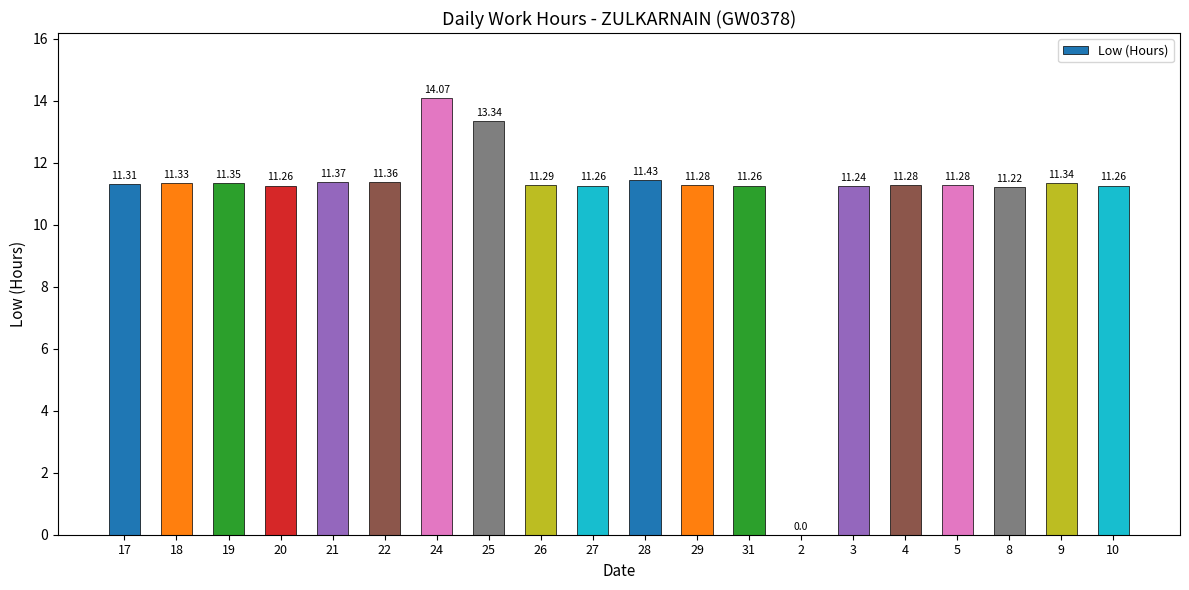

Which category has the highest value across all series?

24